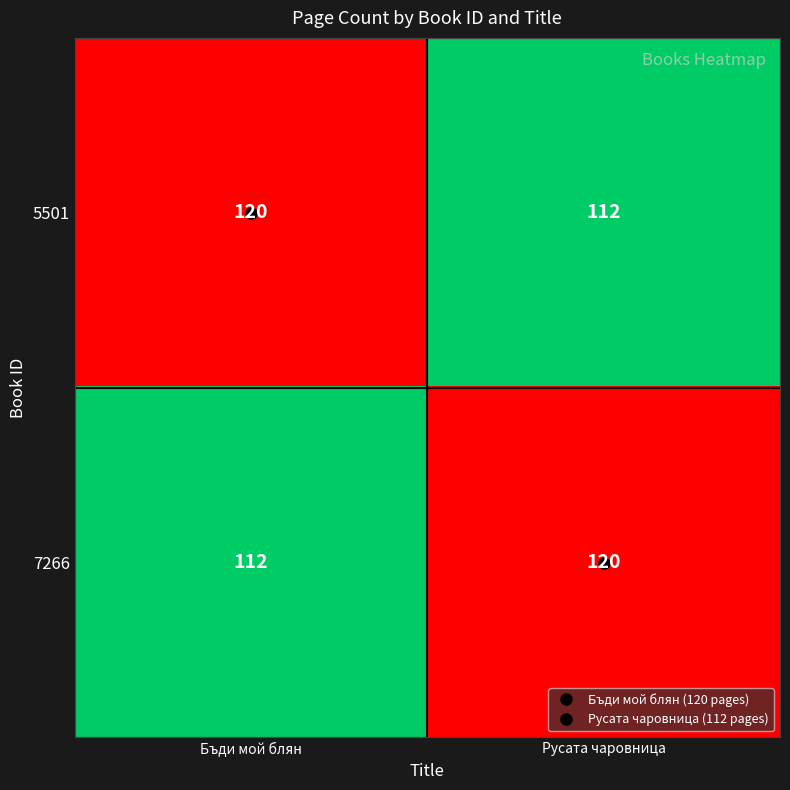

What is the difference between the highest and lowest values at Русата чаровница?

8